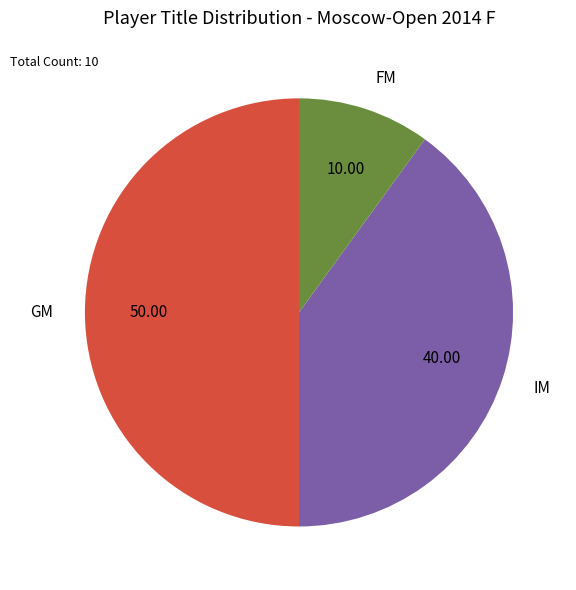

Does IM represent more than half of the total?

No